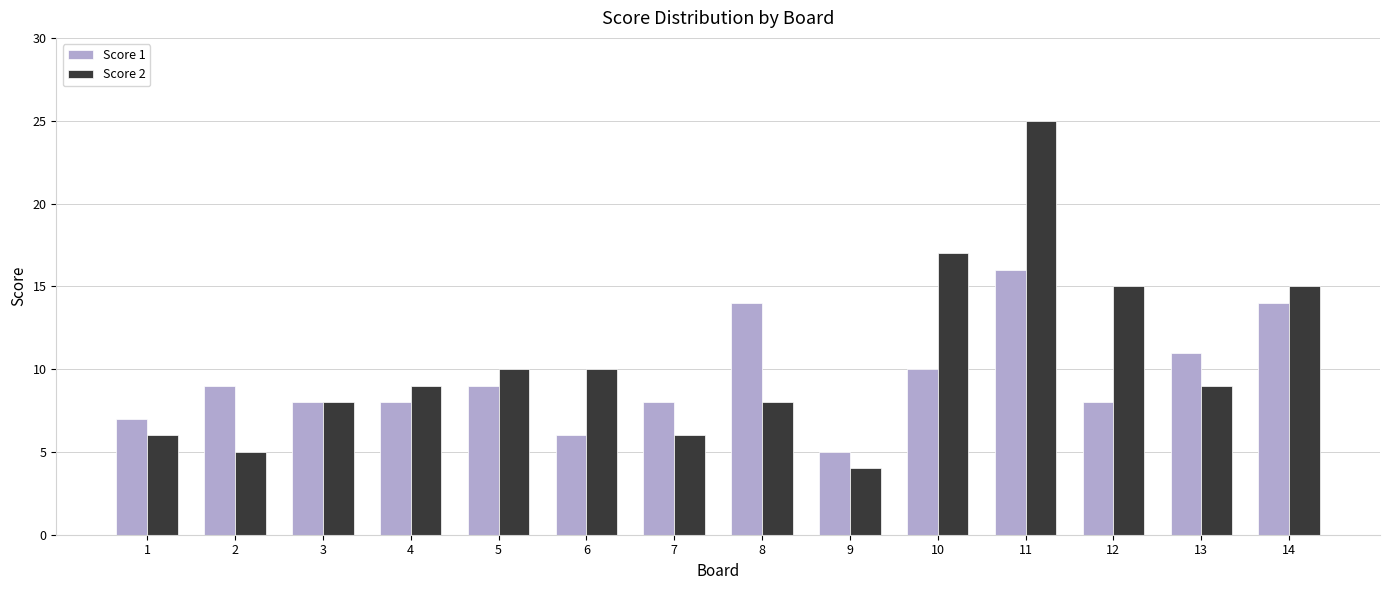

How many bars are there in total?

28